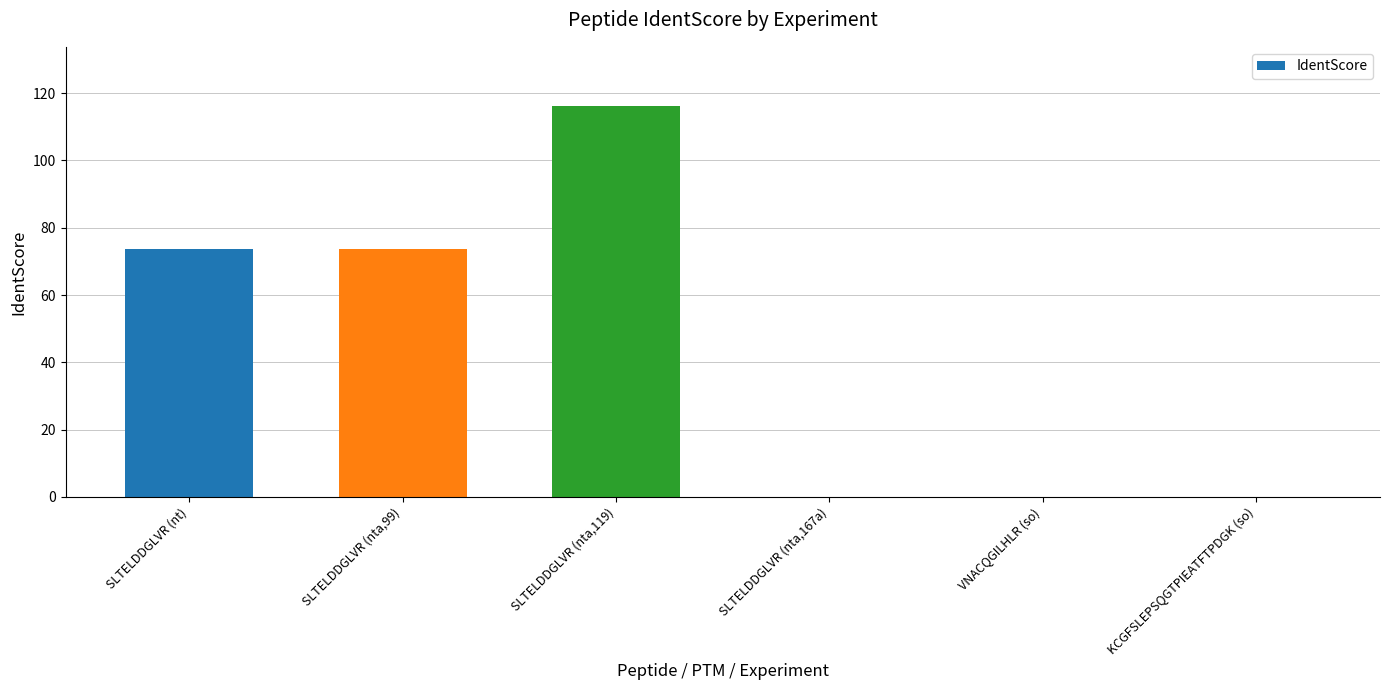

Is it true that the value at KCGFSLEPSQGTPIEATFTPDGK (so) is 0.0?

True